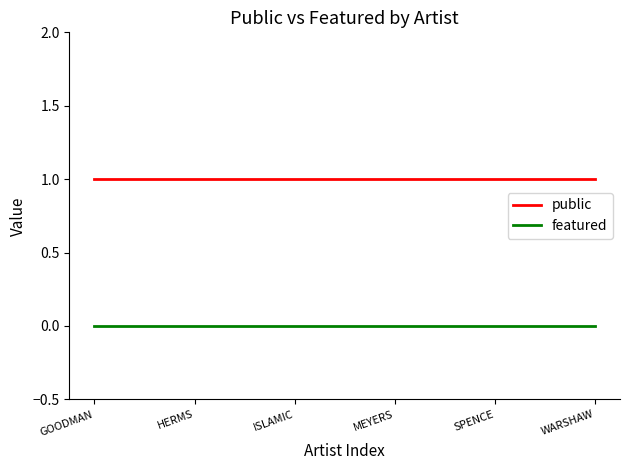

What is the total value across all series at WARSHAW?

1